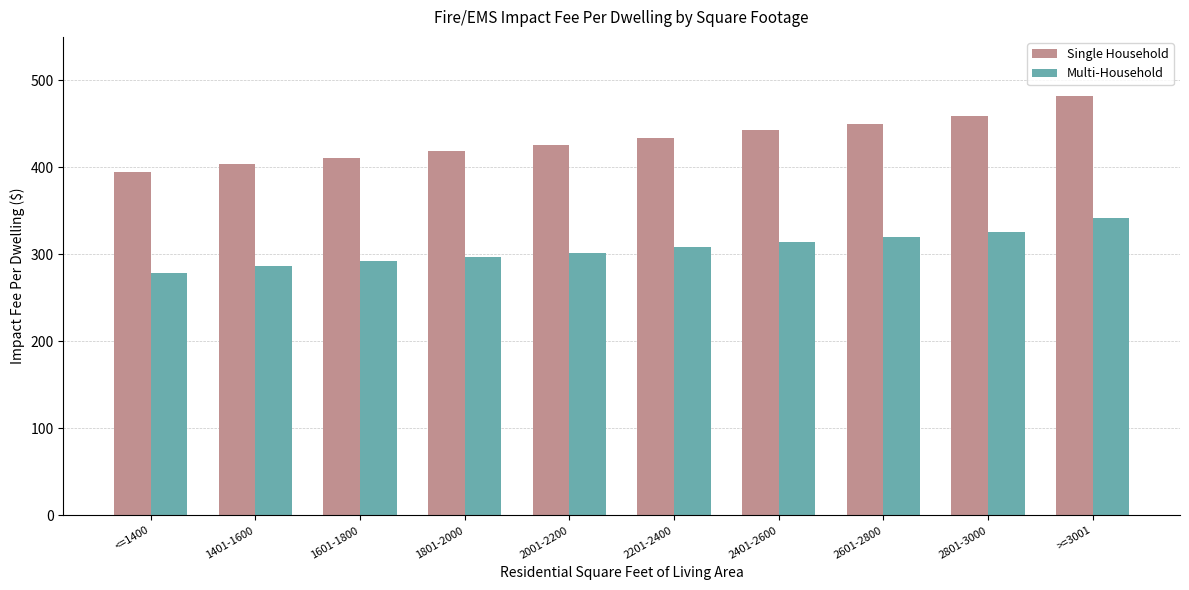

Rank the series by their average value, from highest to lowest.

Single Household, Multi-Household